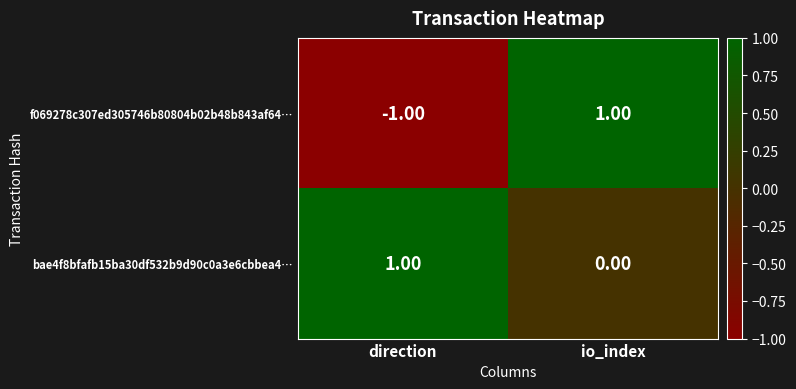

Rank the series by their average value, from highest to lowest.

bae4f8bfafb15ba30df532b9d90c0a3e6cbbea4…, f069278c307ed305746b80804b02b48b843af64…